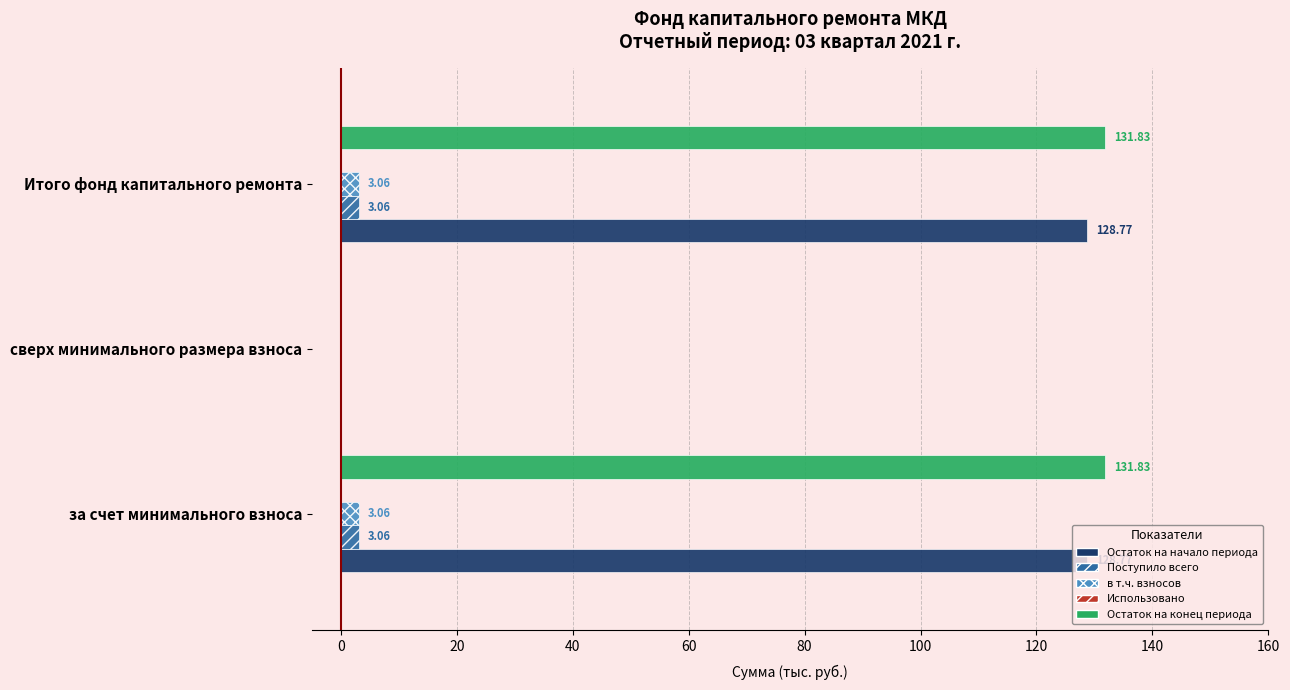

Is the value of Остаток на конец периода at Итого фонд капитального ремонта greater than the value of в т.ч. взносов at за счет минимального взноса?

Yes